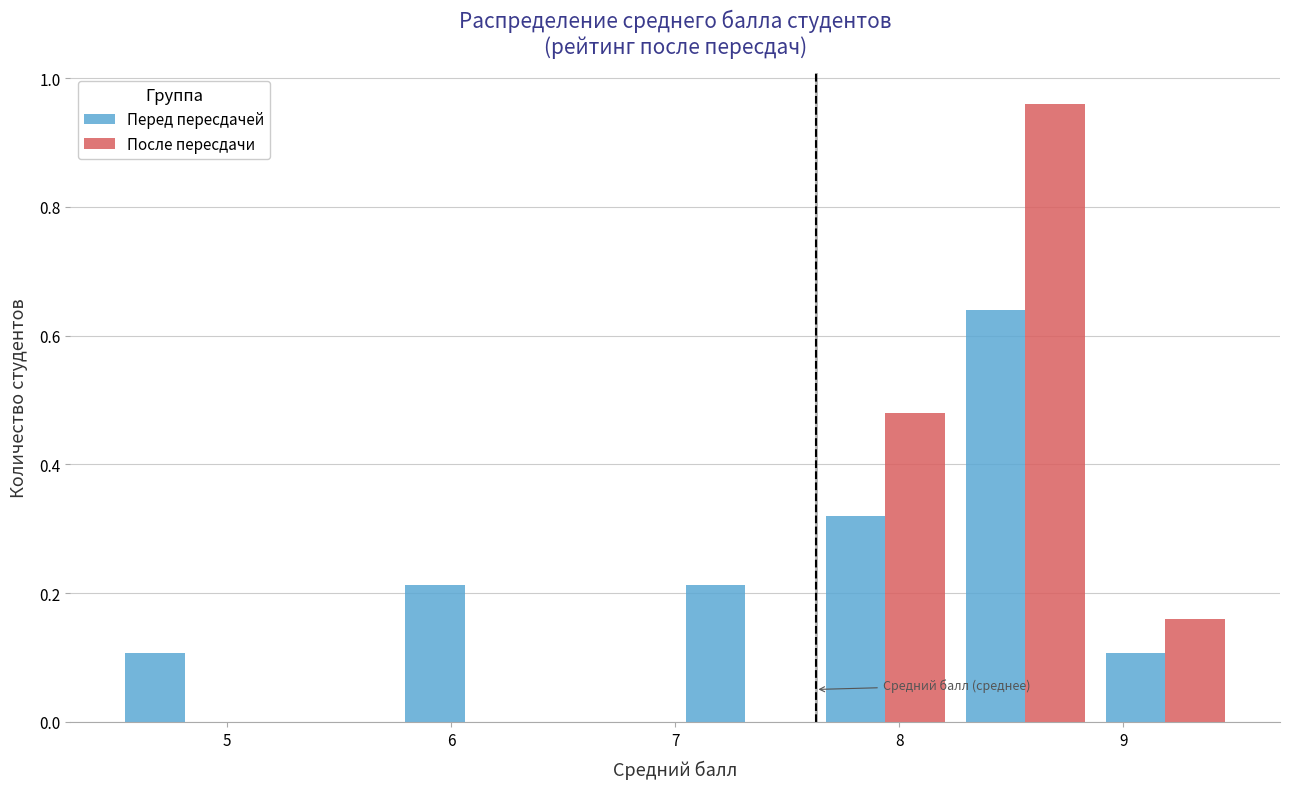

Reading left to right, transcribe this chart: for each range on the x-axis, give the height of each series' bar. Neither the bar edges nor the heights are printed on the chart, so give them approximately, as read against the axes.

4.5 to 5.1: Перед пересдачей=0.10	После пересдачи=0
5.1 to 5.8: Перед пересдачей=0	После пересдачи=0
5.8 to 6.4: Перед пересдачей=0.22	После пересдачи=0
6.4 to 7.0: Перед пересдачей=0	После пересдачи=0
7.0 to 7.6: Перед пересдачей=0.22	После пересдачи=0
7.6 to 8.3: Перед пересдачей=0.32	После пересдачи=0.48
8.3 to 8.9: Перед пересдачей=0.64	После пересдачи=0.96
8.9 to 9.5: Перед пересдачей=0.10	После пересдачи=0.16